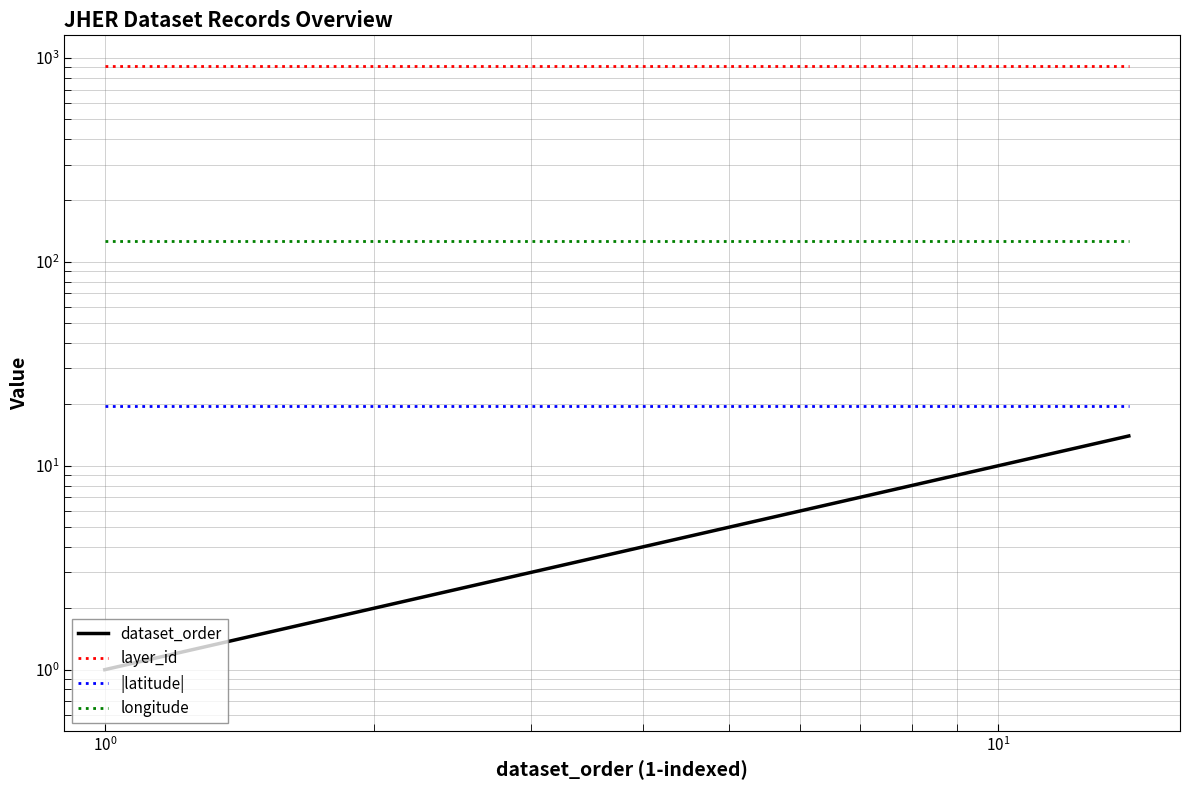

Which series has the largest range (max minus min)?

dataset_order